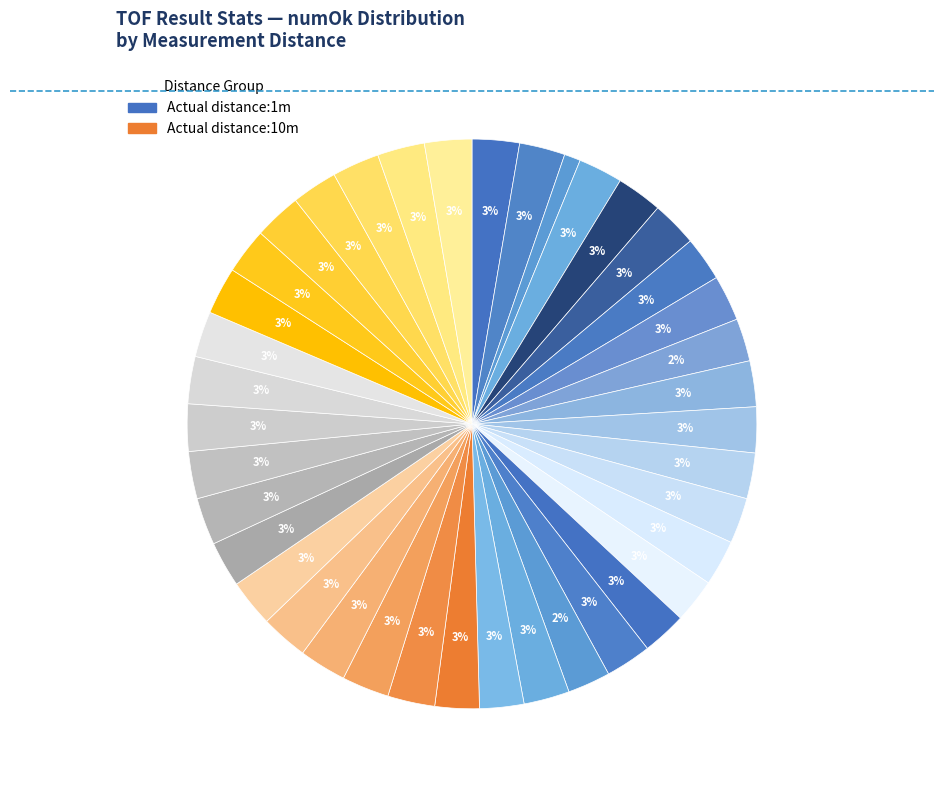

How many segments does this pie chart have?

39